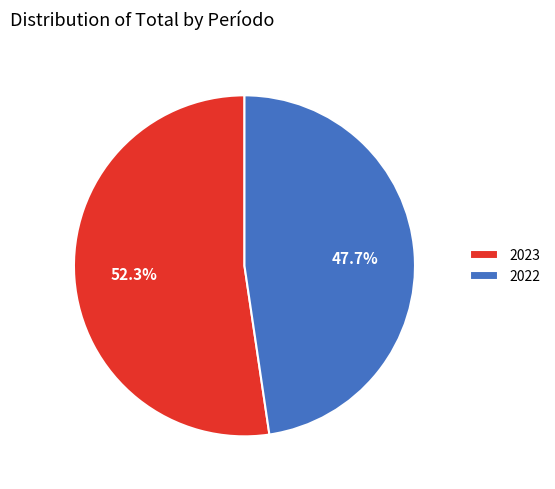

Combined, what portion of the pie is 2022 and 2023?

100.0%